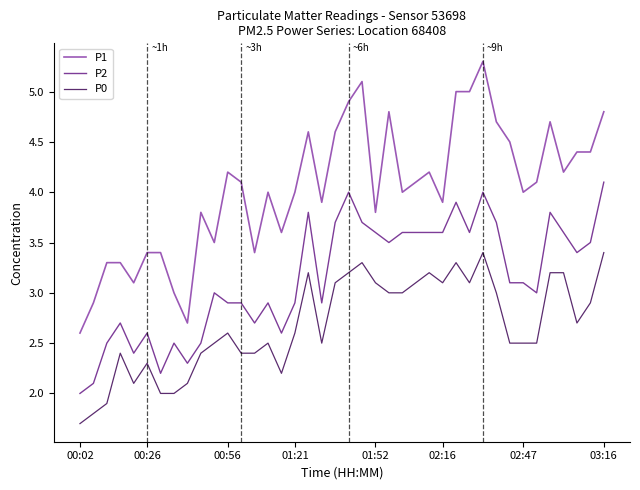

True or false: P1 has more than 2 points higher than both neighbors.

True